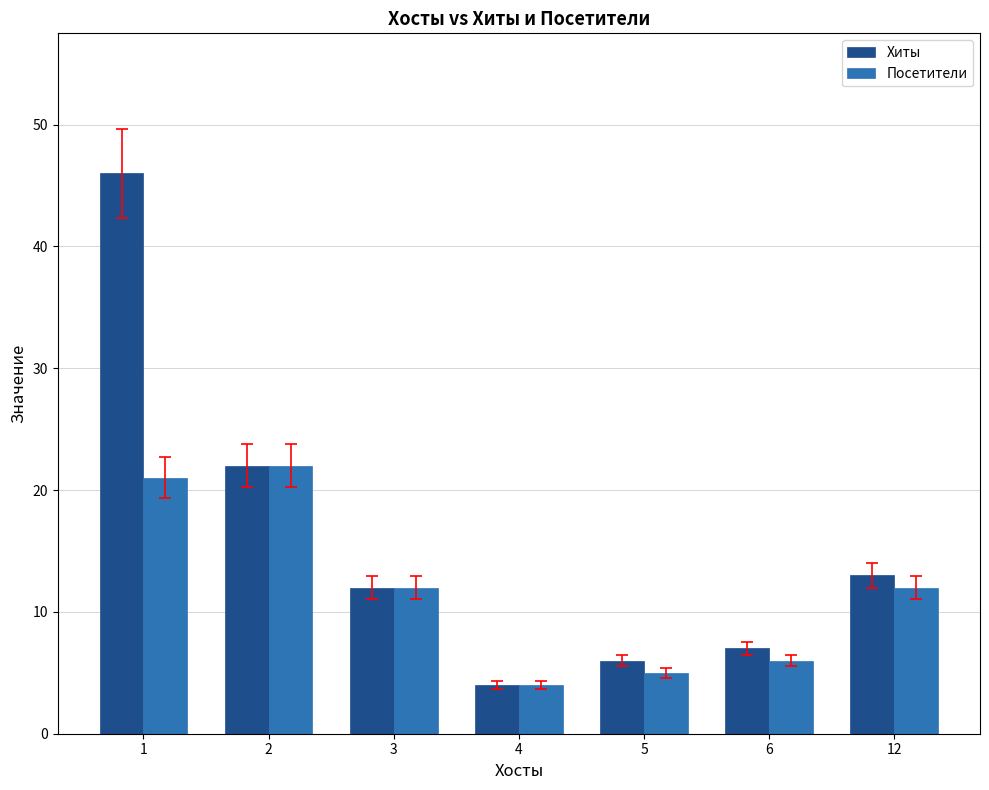

What is the difference between the second highest and second lowest values in the Хиты series?

16